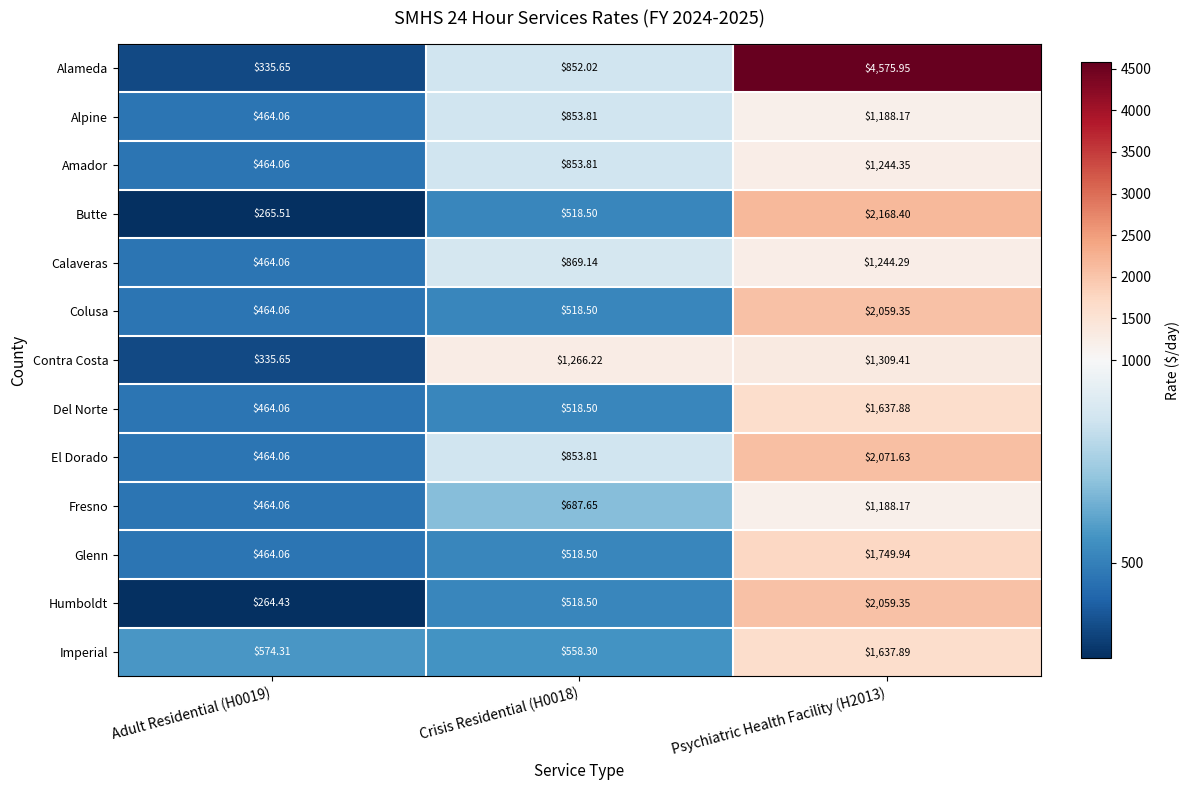

What is the smallest value displayed?

264.4